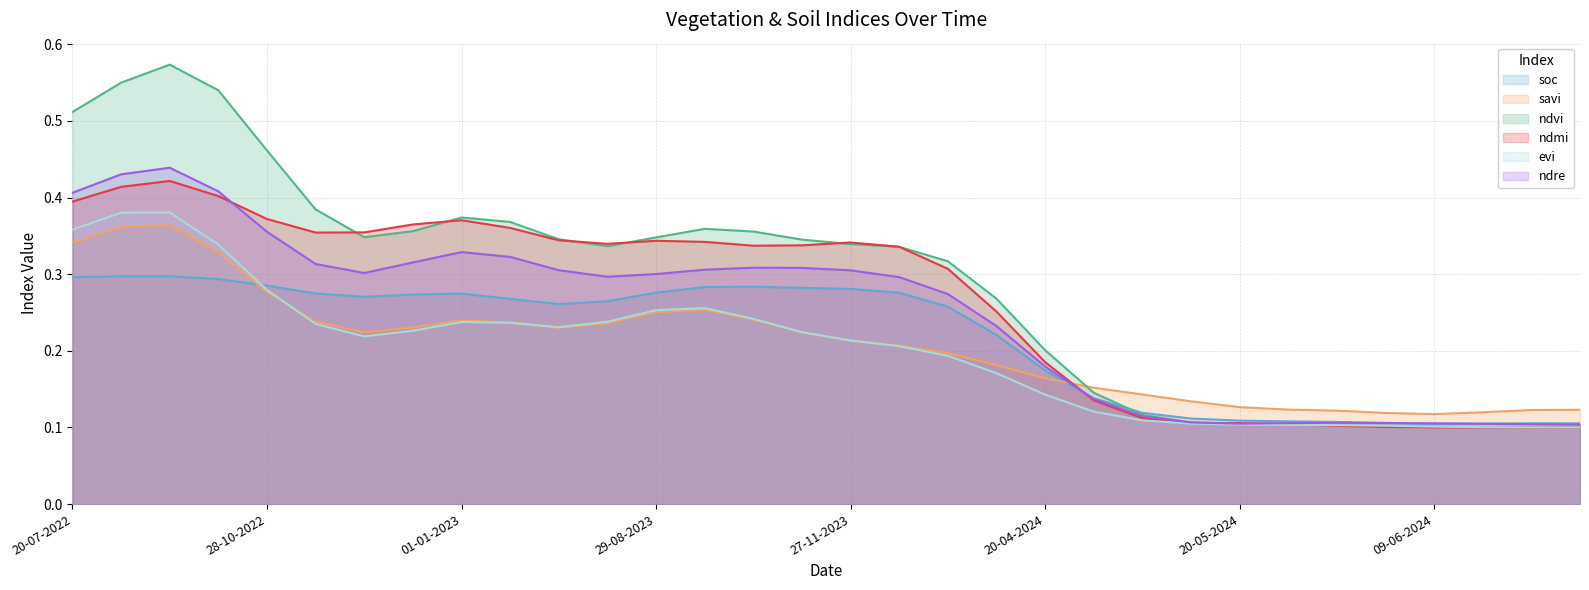

Is it true that soc equals 0.0 at 20-05-2024?

False